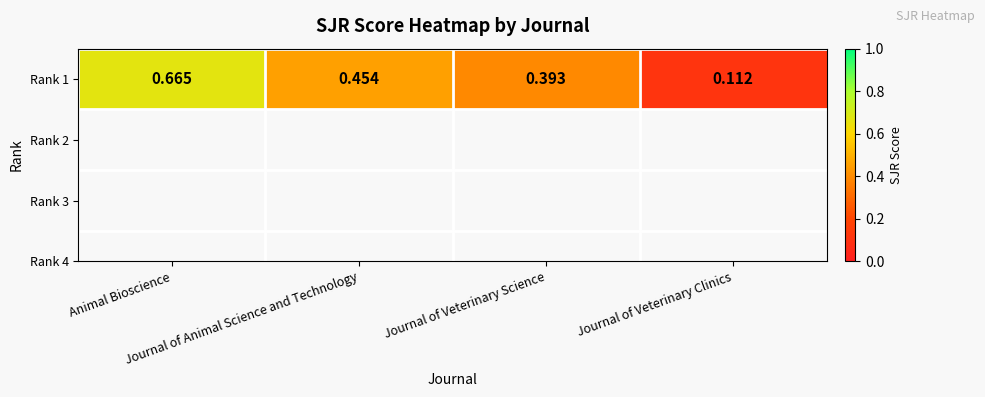

Between Journal of Veterinary Clinics and Journal of Animal Science and Technology, which is larger?

Journal of Animal Science and Technology